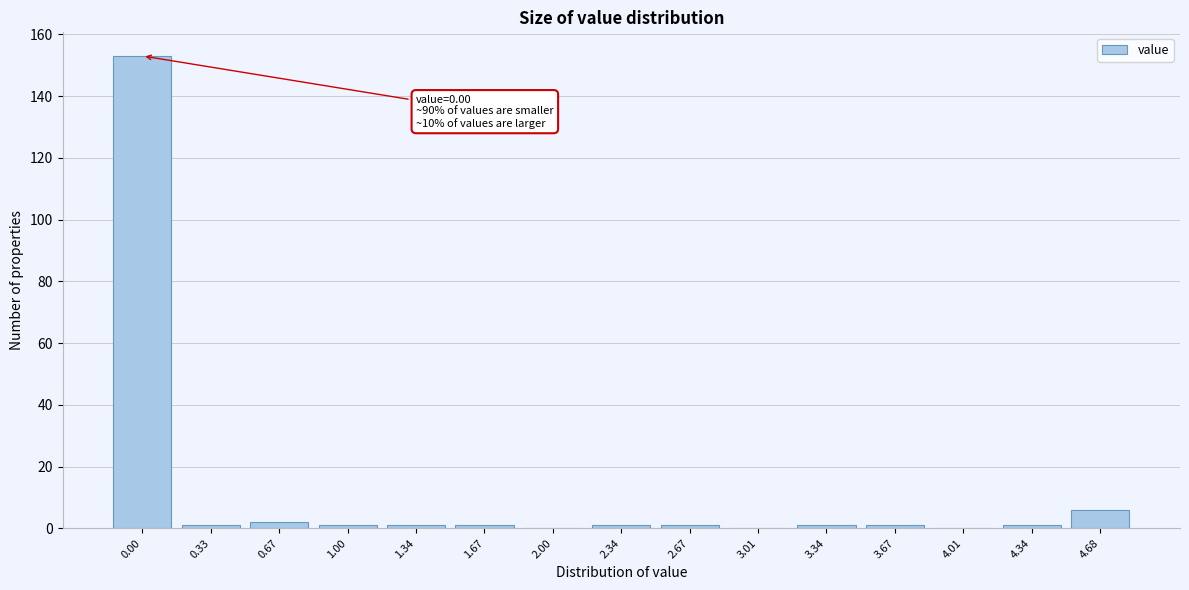

Reading left to right, what are all the values shown in this chart?

0.00=153	0.33=1	0.67=2	1.00=1	1.34=1	1.67=1	2.00=0	2.34=1	2.67=1	3.01=0	3.34=1	3.67=1	4.01=0	4.34=1	4.68=6